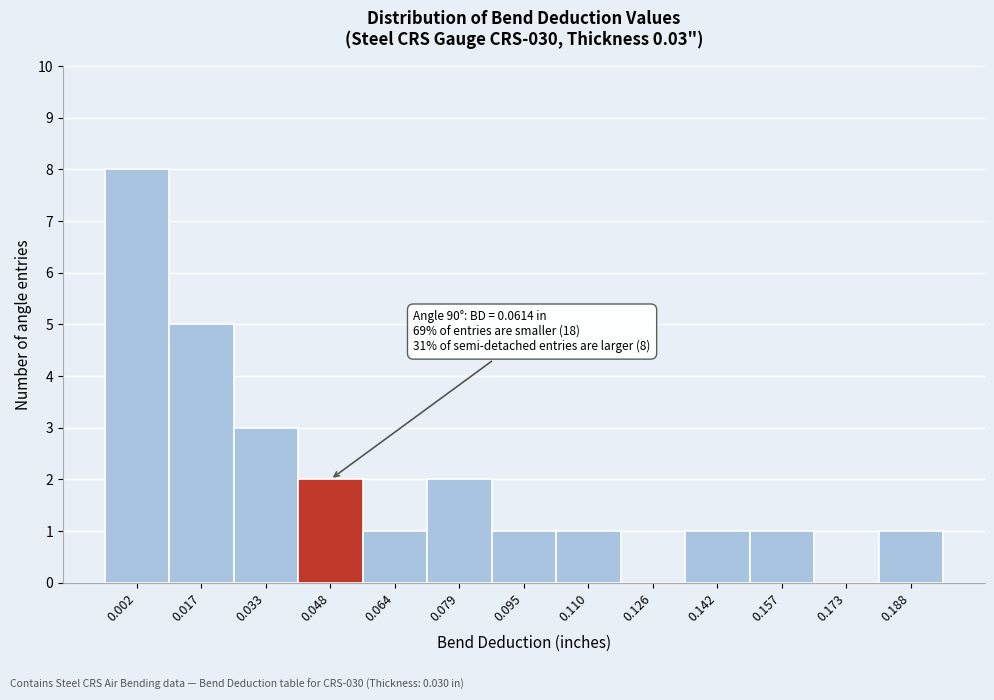

Reading right to left, list all the values displayed in this chart.

0.188=1	0.173=0	0.157=1	0.142=1	0.126=0	0.110=1	0.095=1	0.079=2	0.064=1	0.048=2	0.033=3	0.017=5	0.002=8